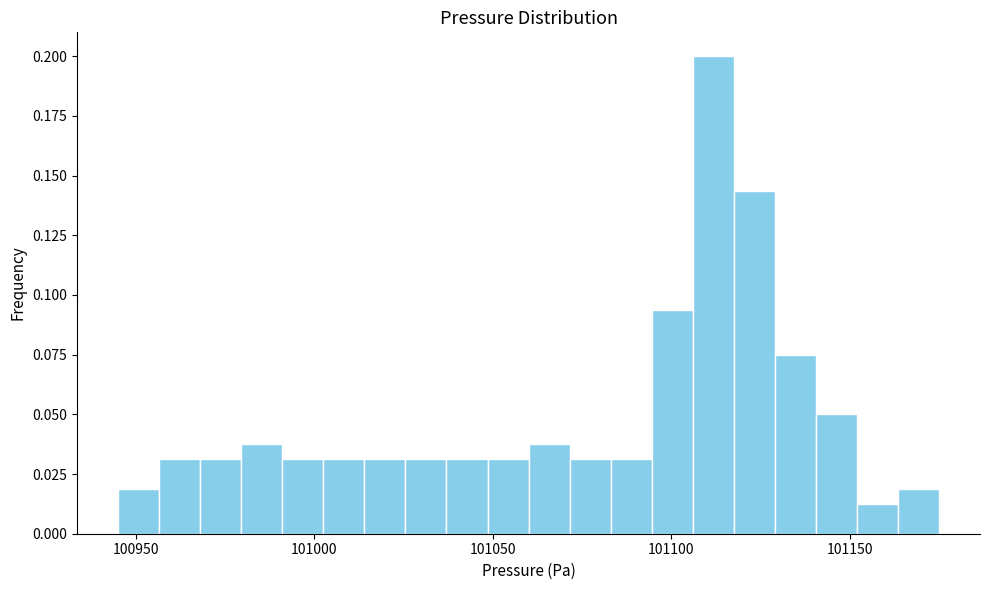

Around what value on the x-axis is the tallest bar? Give the approximate position of its centre, as read against the axis.

101110